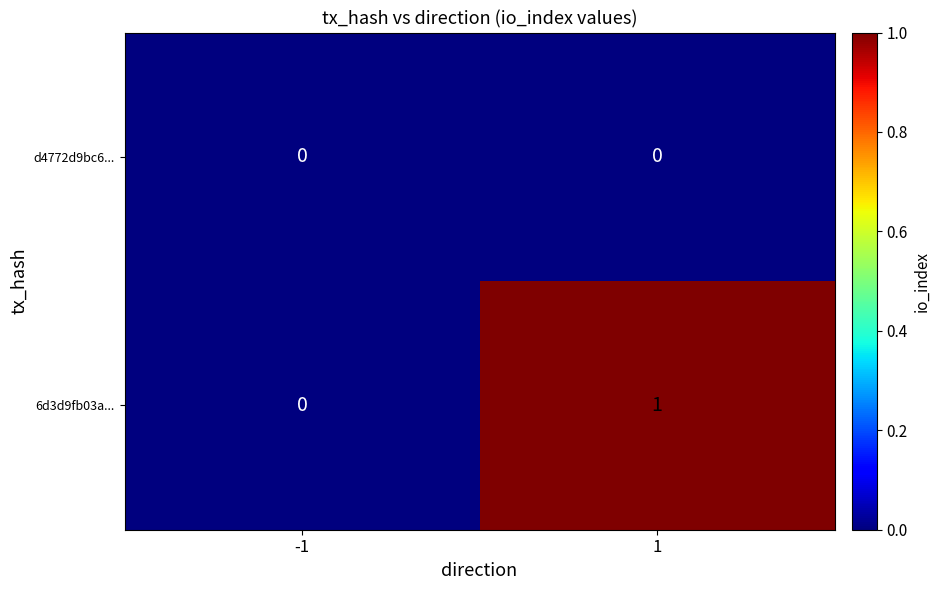

Reading right to left, what are all the values shown in this chart?

d4772d9bc6...: 0	0
6d3d9fb03a...: 1	0